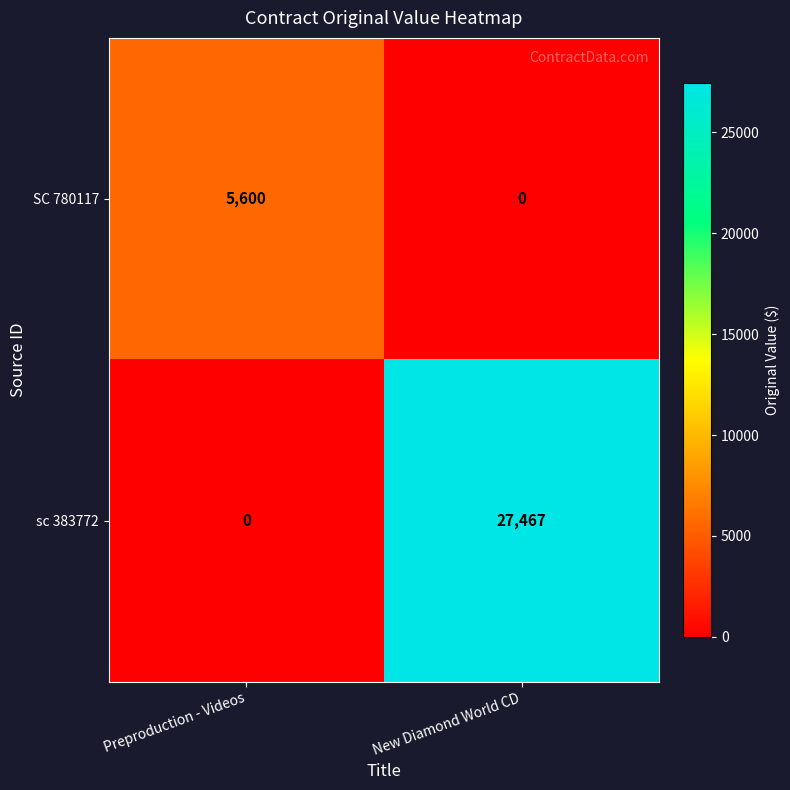

The value of sc 383772 at New Diamond World CD is 8770. True or false?

False